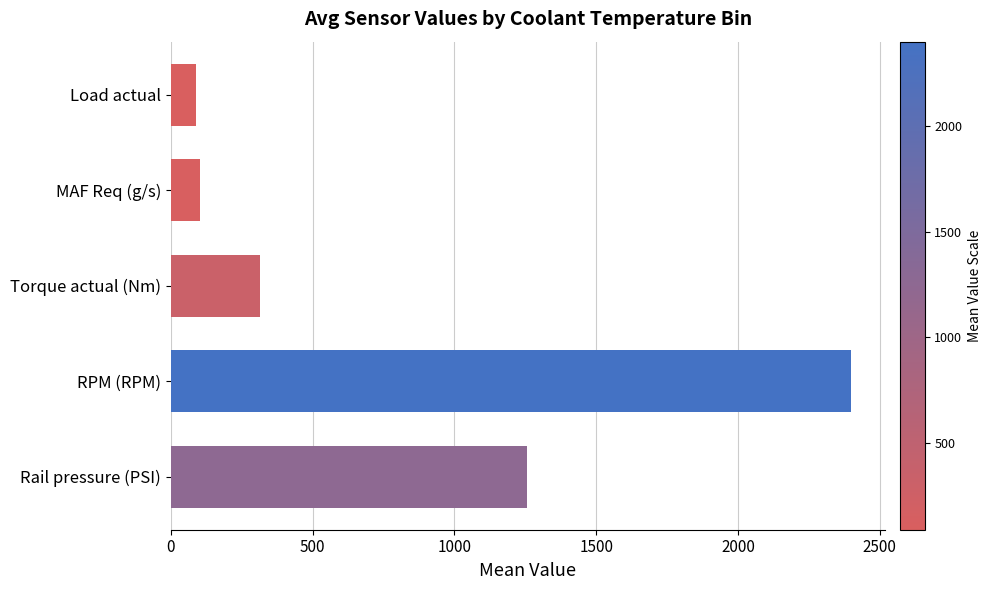

True or false: the data shows 314.5 at Torque actual (Nm).

True